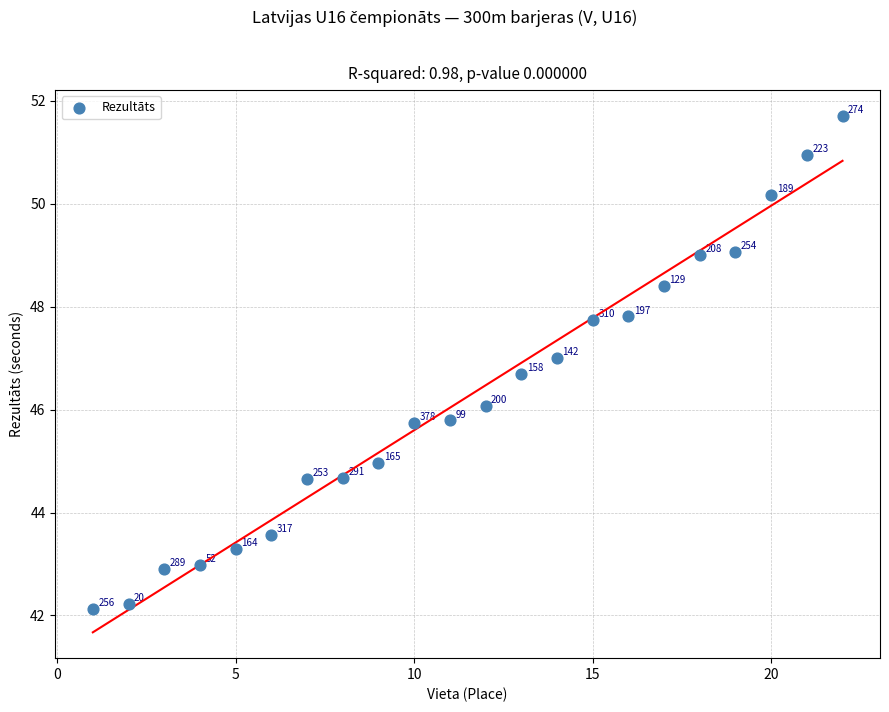

What is the range of X values (max minus min)?

21.0